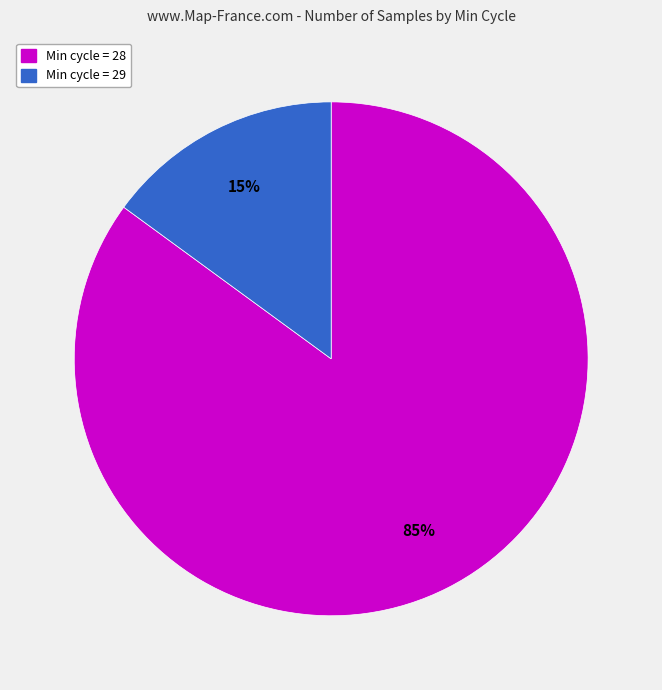

To the nearest percent, what is the difference between the largest and smallest slice percentages?

70%